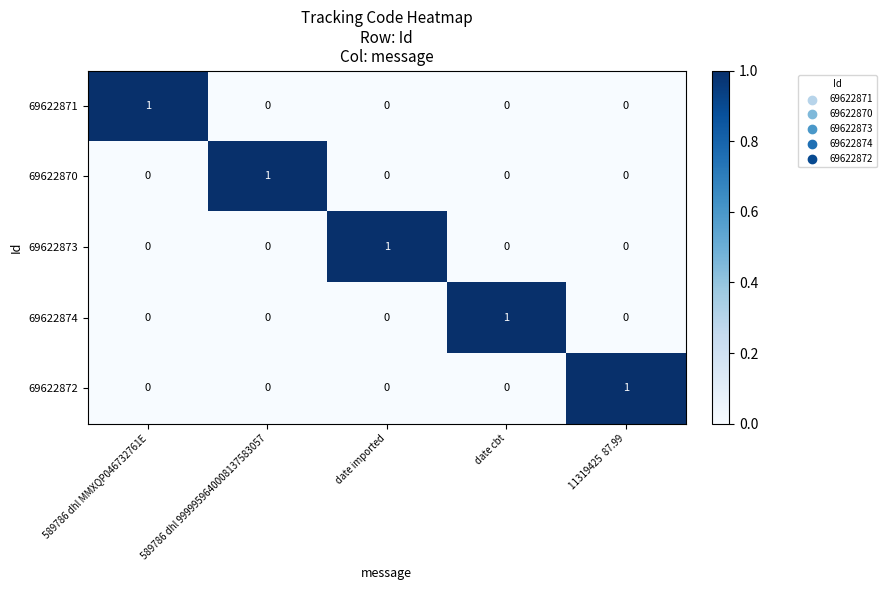

Which category has the highest value in the 69622872 series?

11319425  87.99